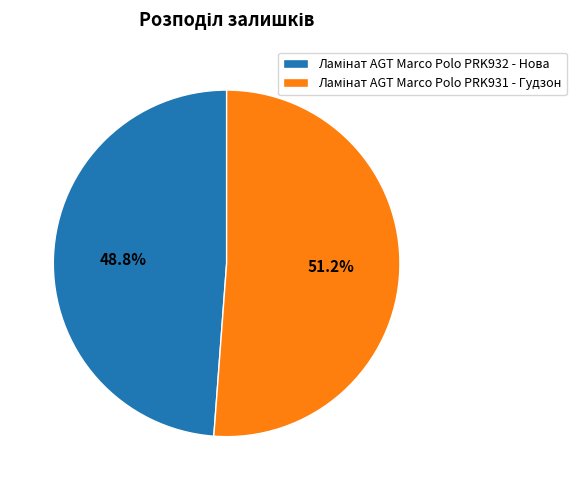

Is there a majority slice in this chart?

Yes